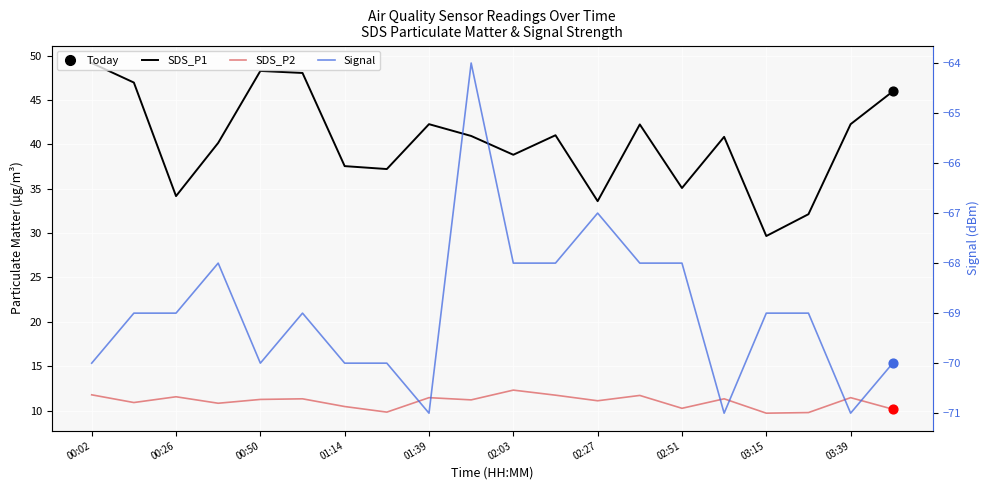

At which category is the sum across all series the highest?

00:02